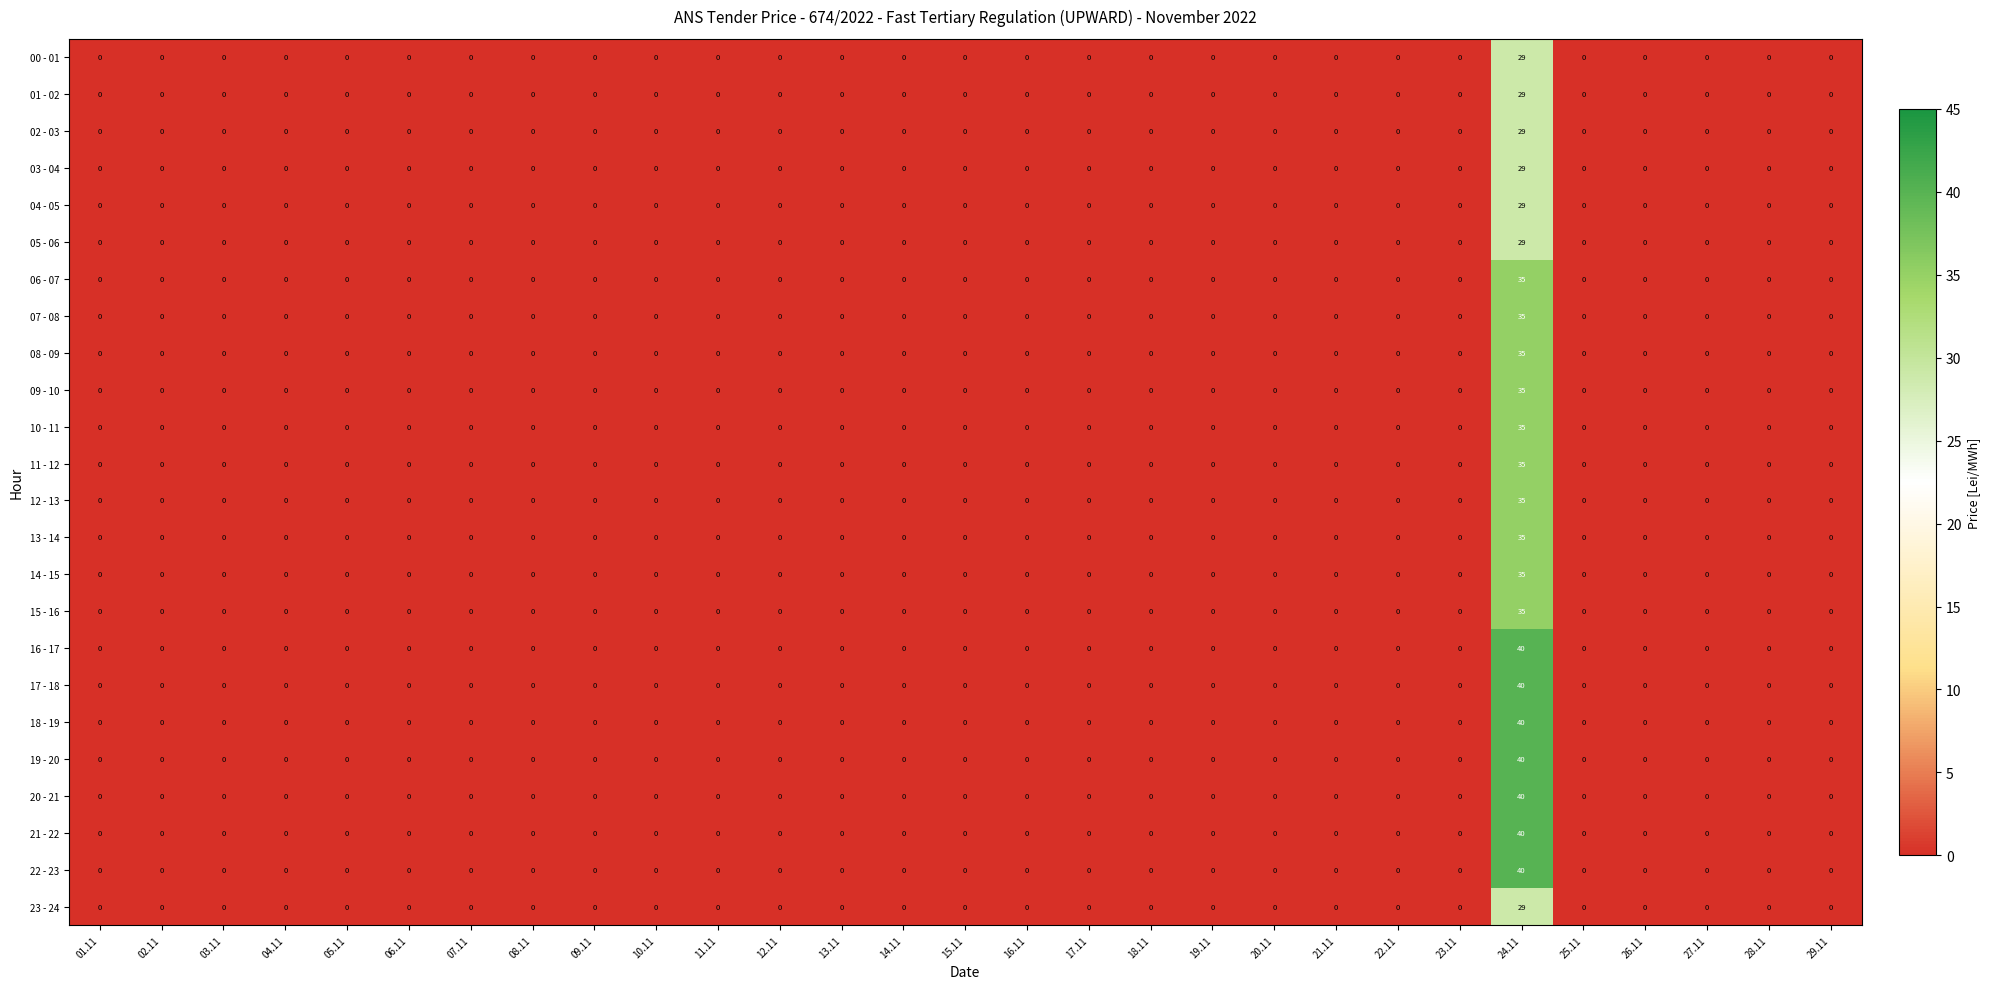

True or false: 02 - 03 has a value of 0 at 28.11.

True